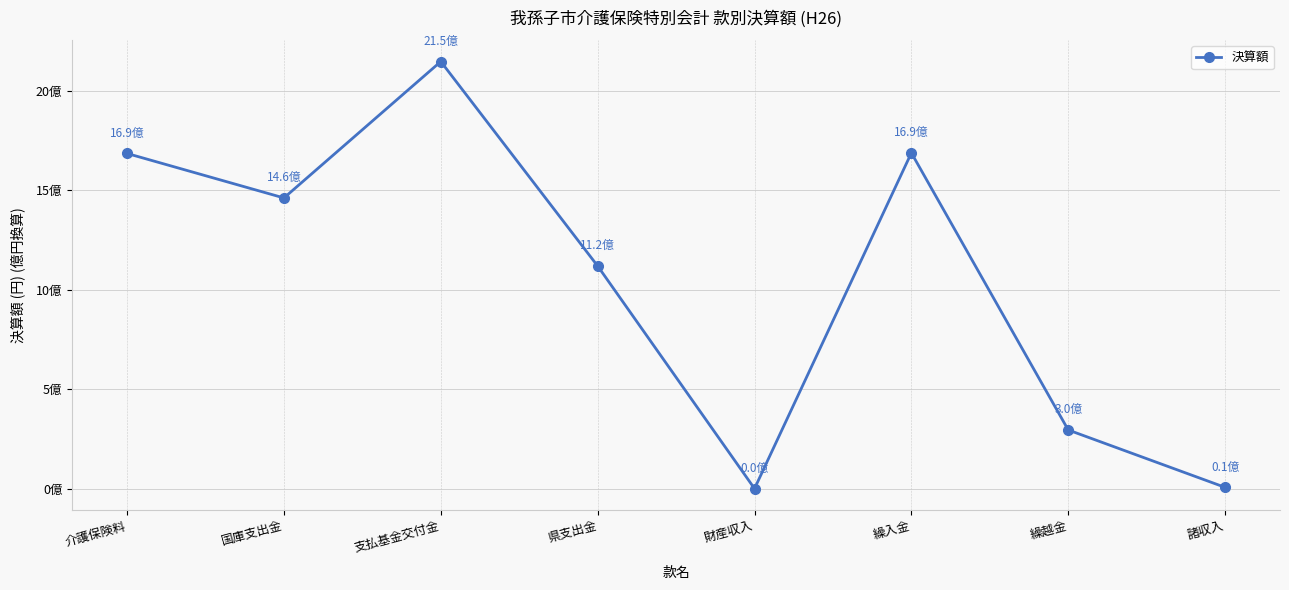

At which category does the chart reach its peak across all series?

支払基金交付金